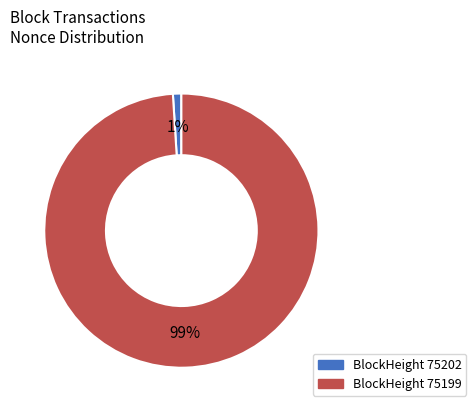

Is there any slice that represents more than half of the pie?

Yes